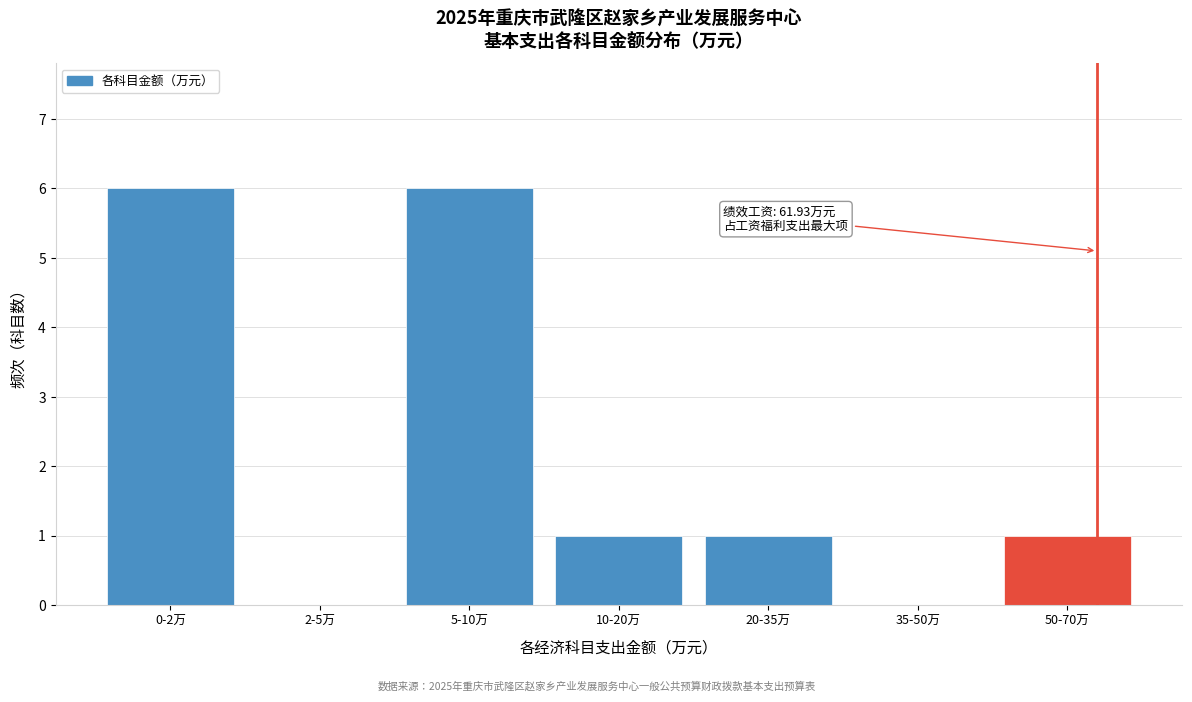

Reading left to right, what are all the values shown in this chart?

0-2万=6	2-5万=0	5-10万=6	10-20万=1	20-35万=1	35-50万=0	50-70万=1